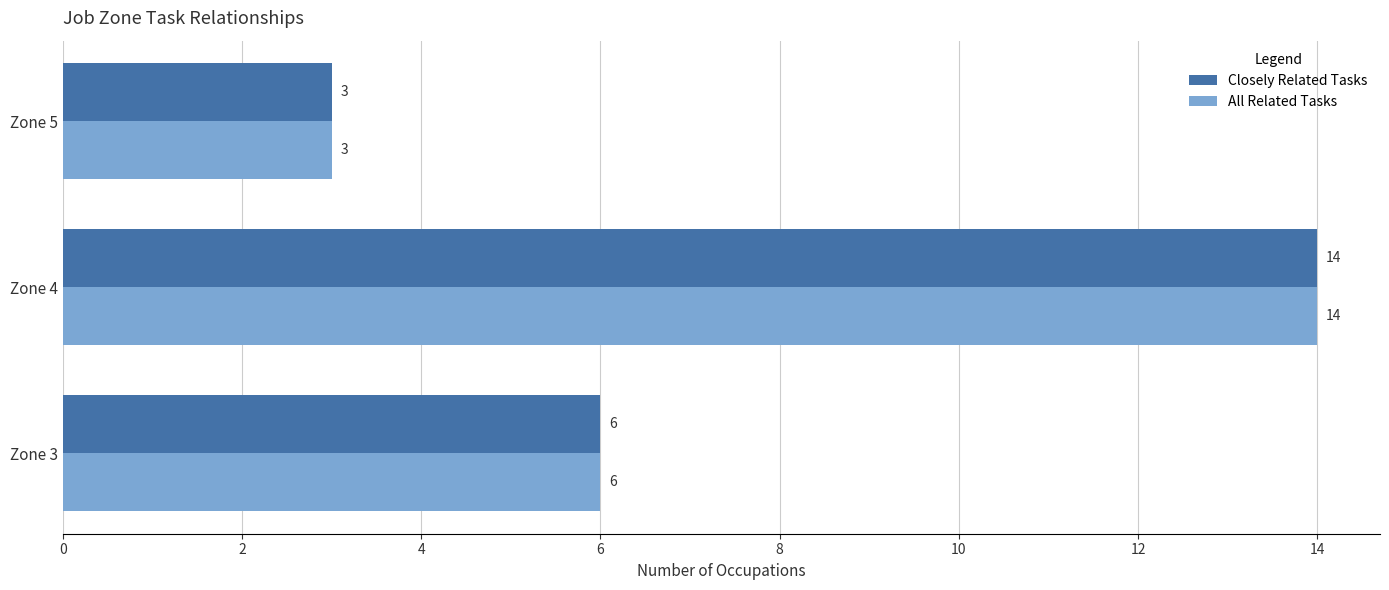

What is the greatest value displayed?

14